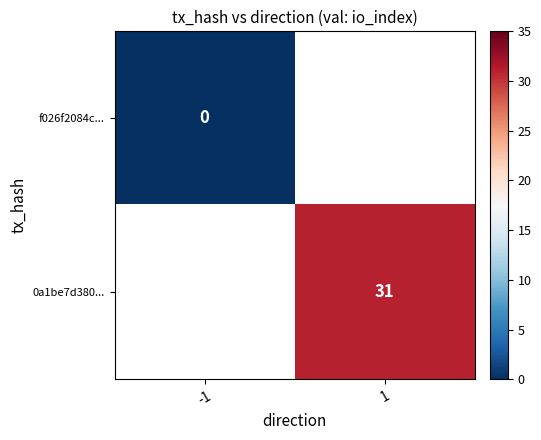

What is the maximum value shown in the chart?

31.0